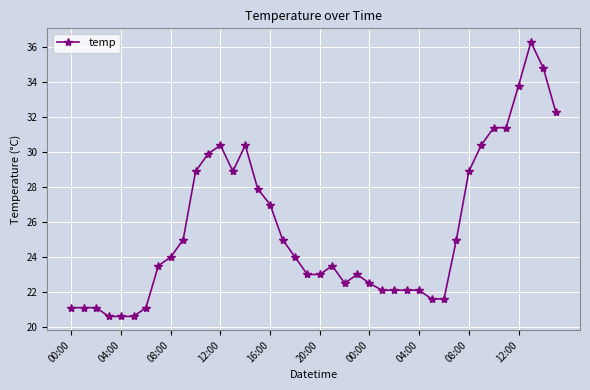

True or false: the data has more than 0 interior local peaks.

True